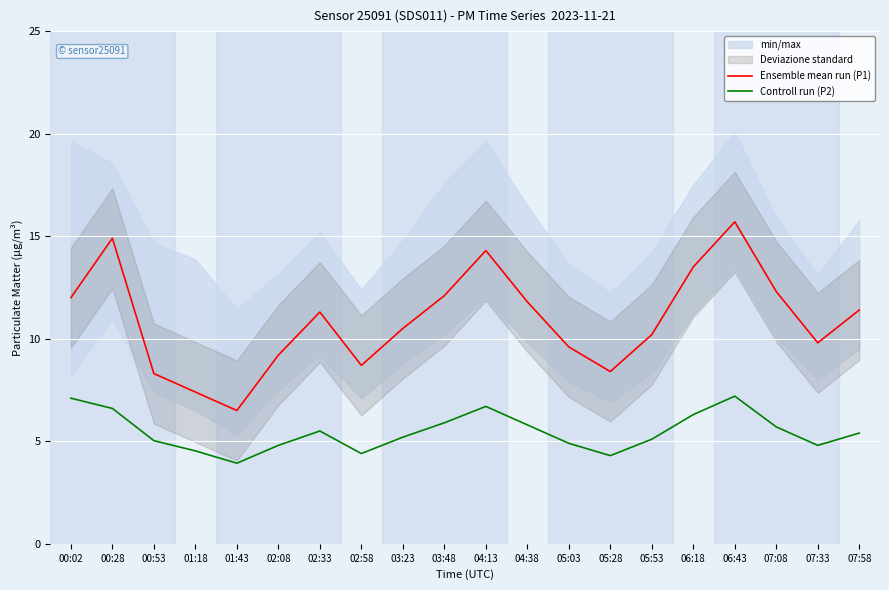

True or false: Ensemble mean run (P1) and Controll run (P2) intersect in this chart.

False